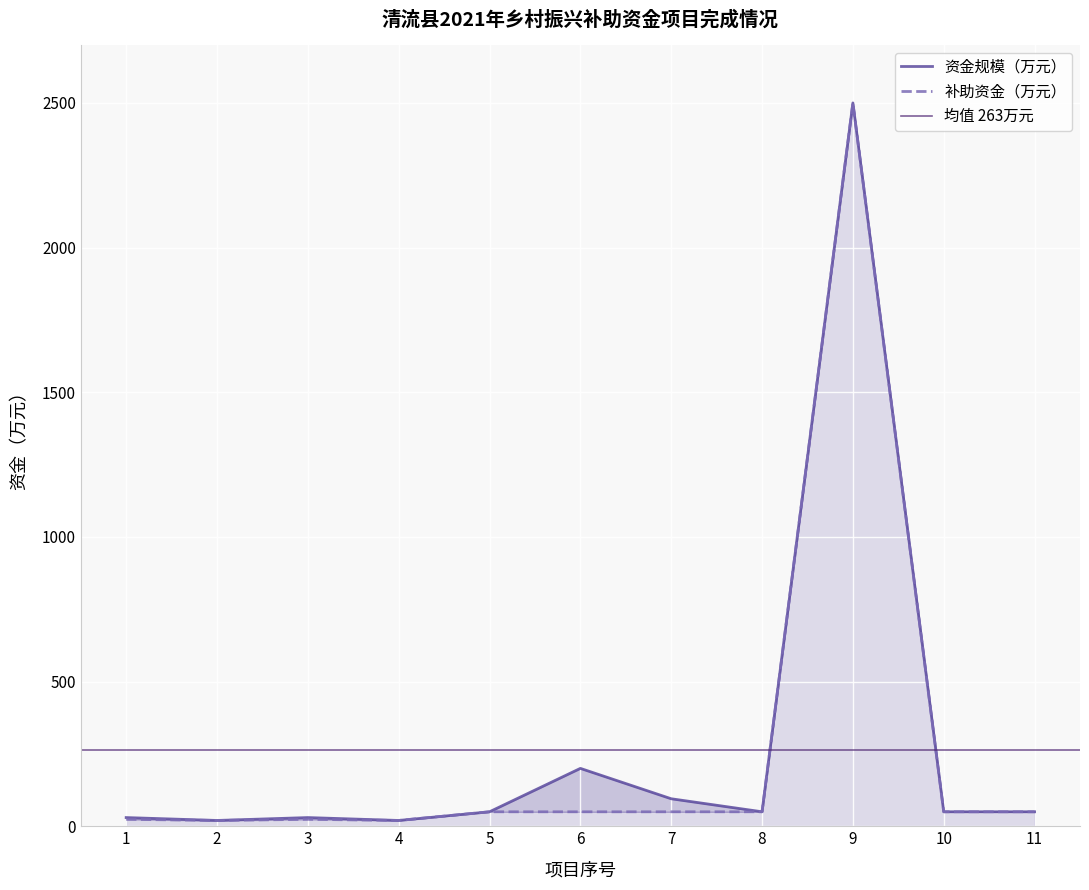

At which category does 补助资金（万元） reach its first local peak?

3